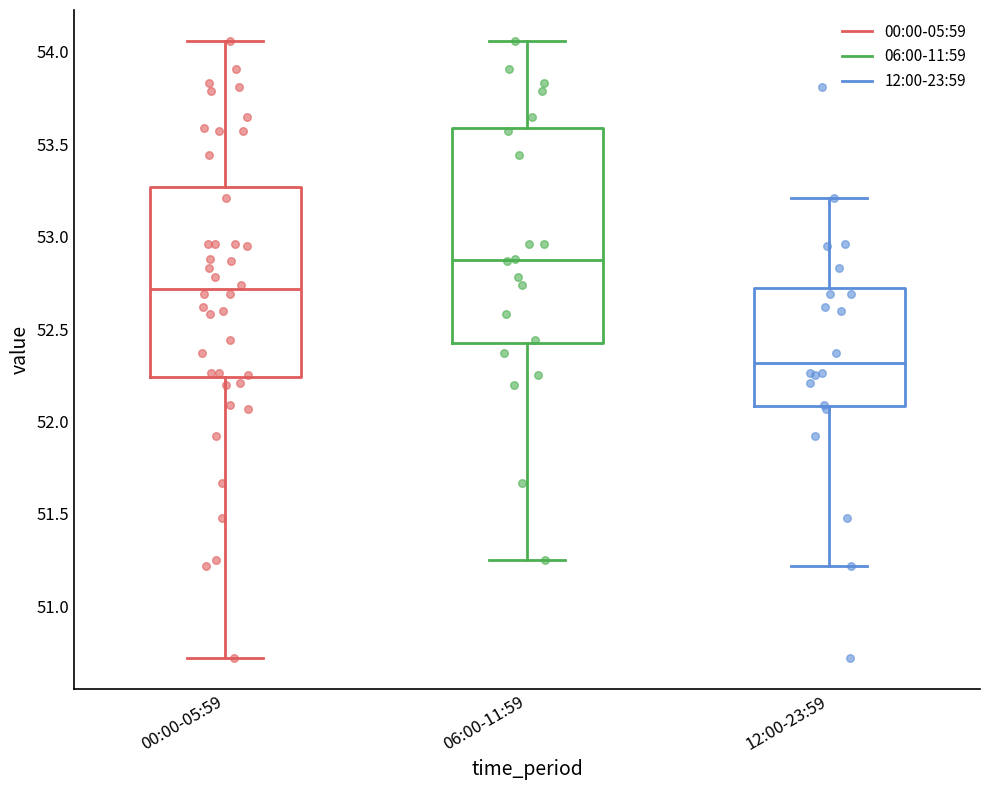

Where does the median line of the box for 12:00-23:59 sit on the y-axis? The values are not printed on the chart, so give them approximately, as read against the axis.

52.30